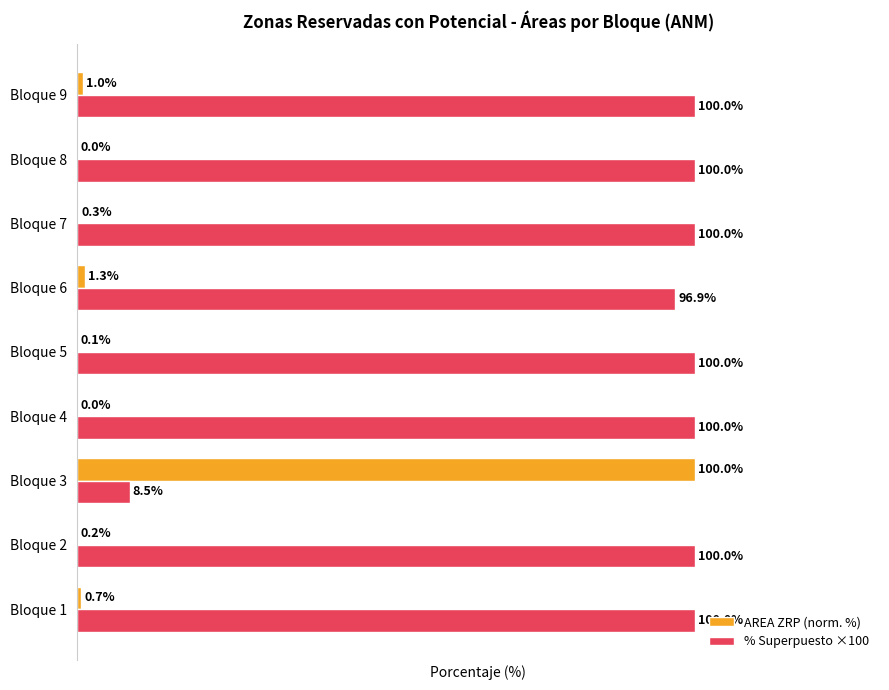

Where is AREA ZRP (norm. %) nearest to the value 50?

Bloque 6